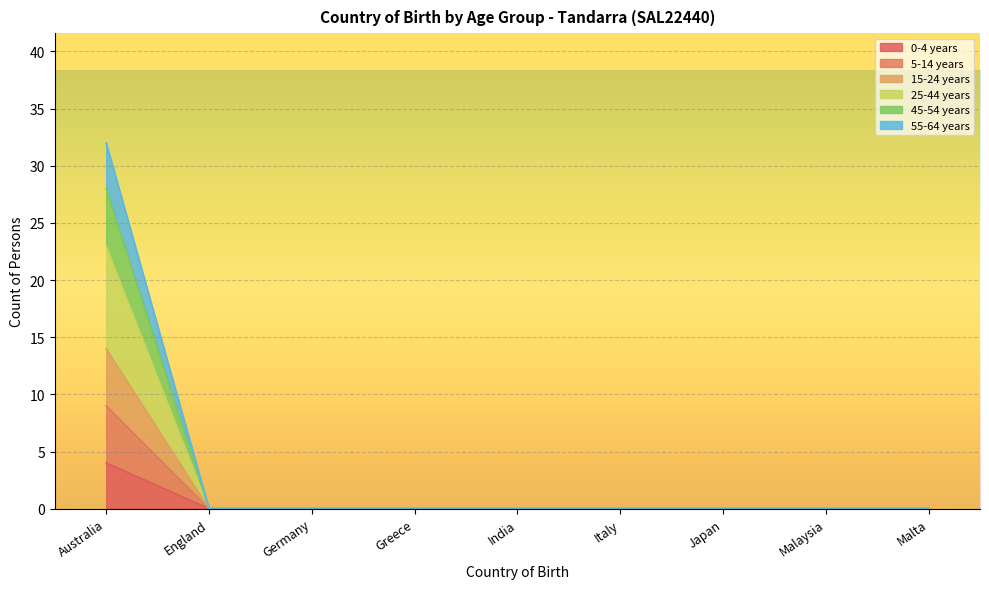

What is the maximum value for 55-64 years?

32